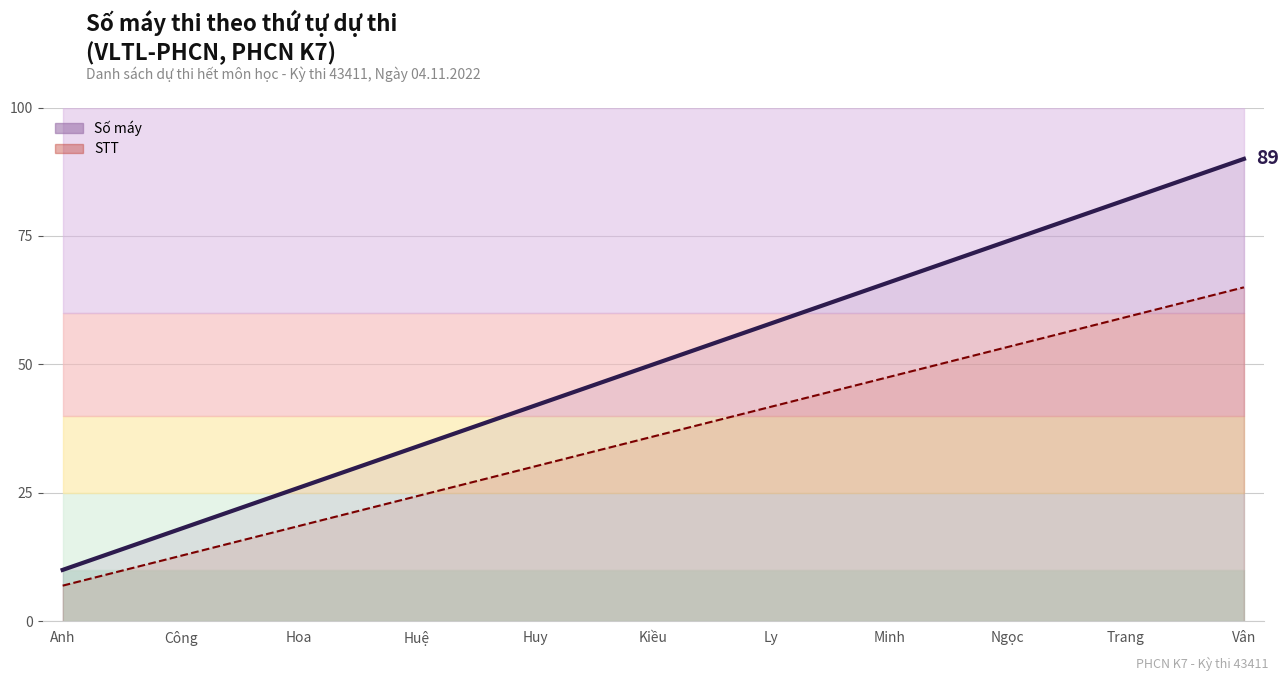

Which series changed the most between Huy and 23?

Số máy